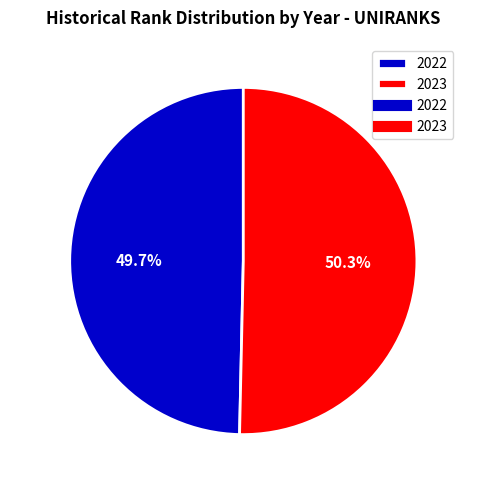

Count the number of slices in the pie.

2